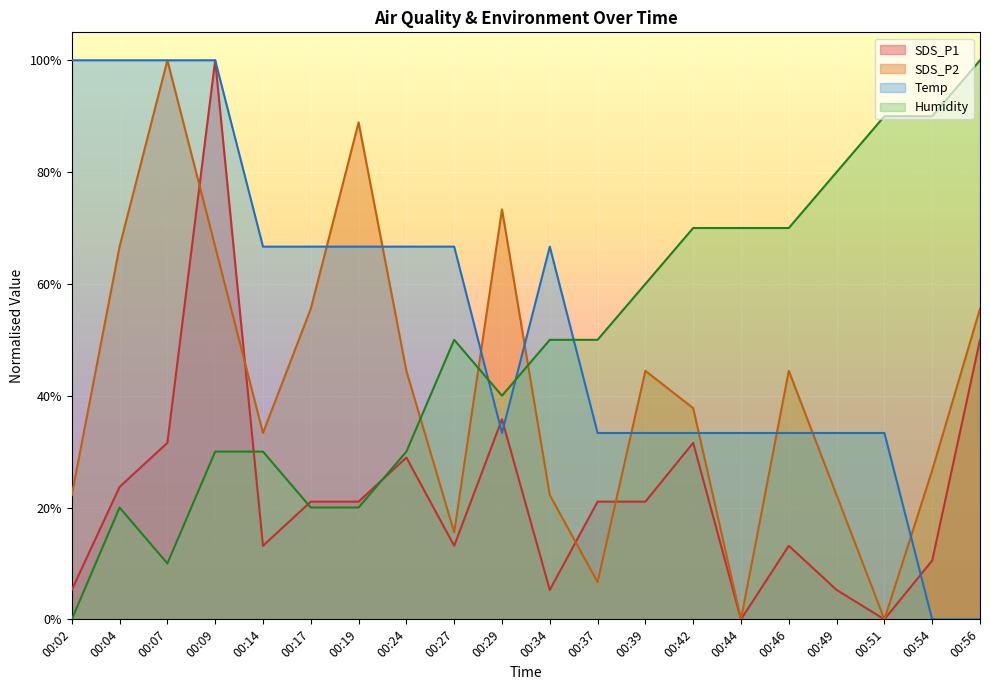

True or false: Humidity and SDS_P1 cross at least once.

True